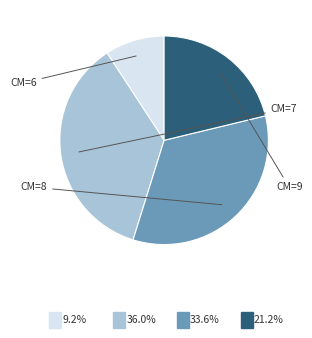

Is there any slice that represents more than half of the pie?

No